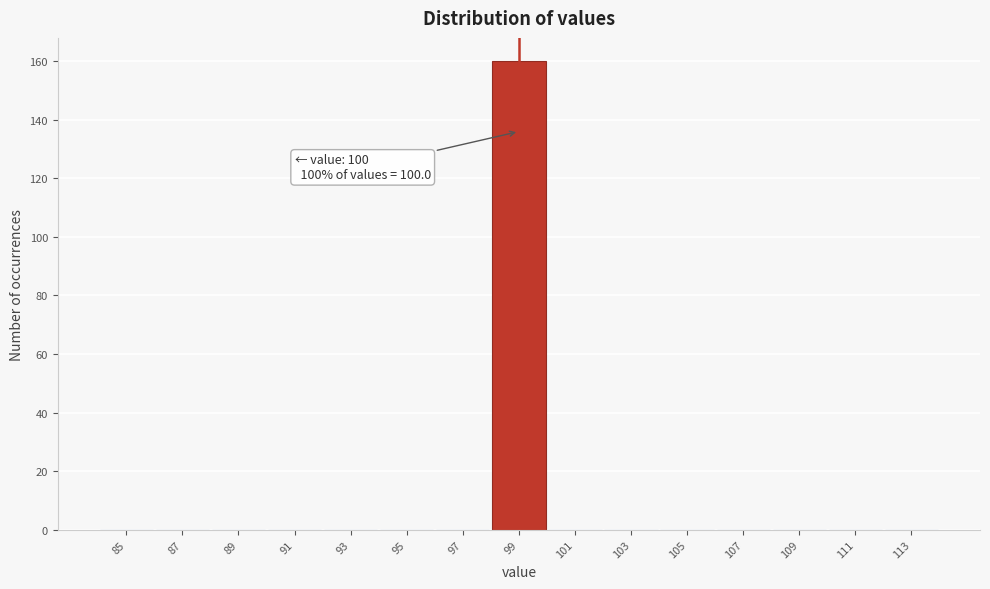

Reading right to left, list all the values displayed in this chart.

113=0	111=0	109=0	107=0	105=0	103=0	101=0	99=160	97=0	95=0	93=0	91=0	89=0	87=0	85=0